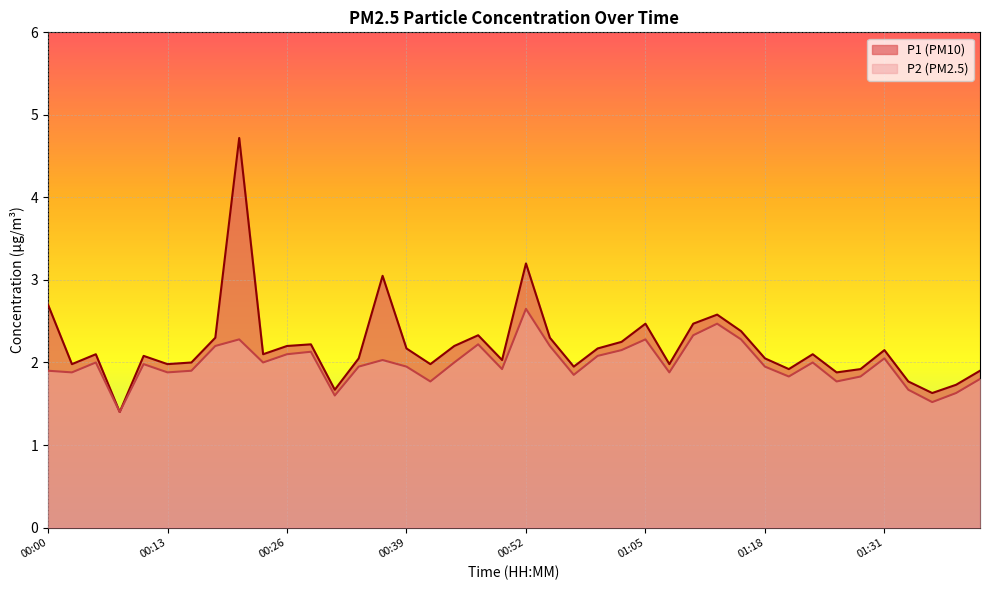

At which label is P2 closest to 2?

00:05